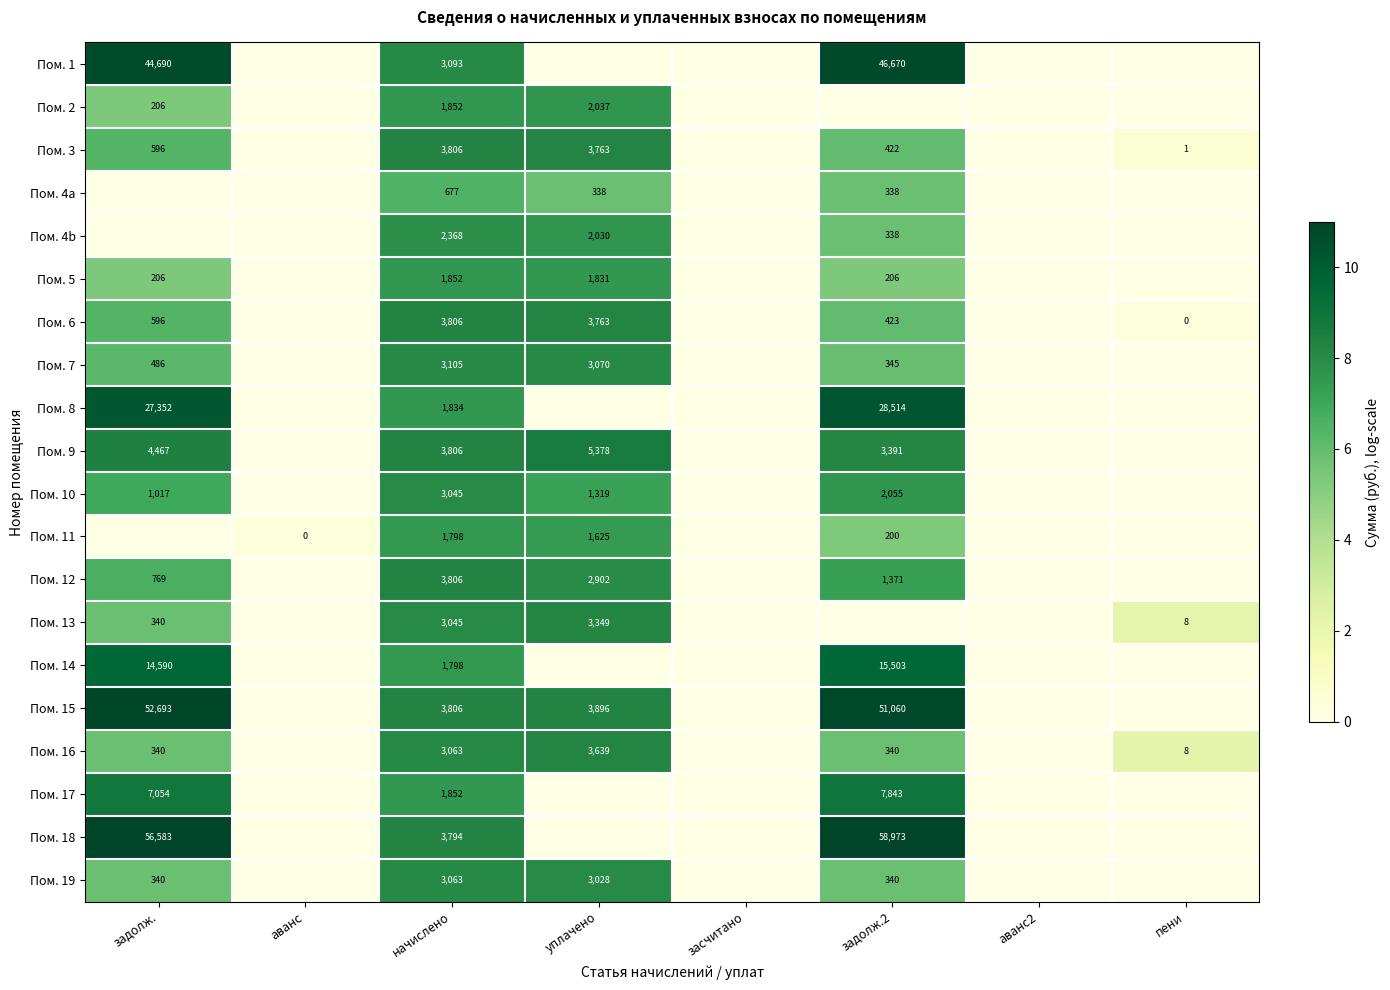

Which category has the highest value across all series?

задолж.2